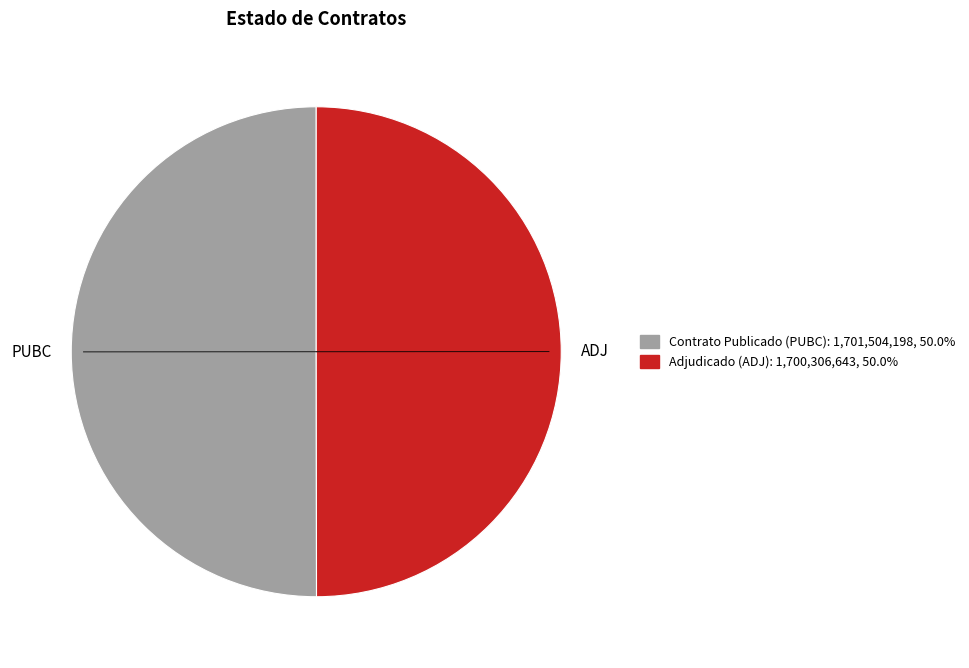

How many segments does this pie chart have?

2